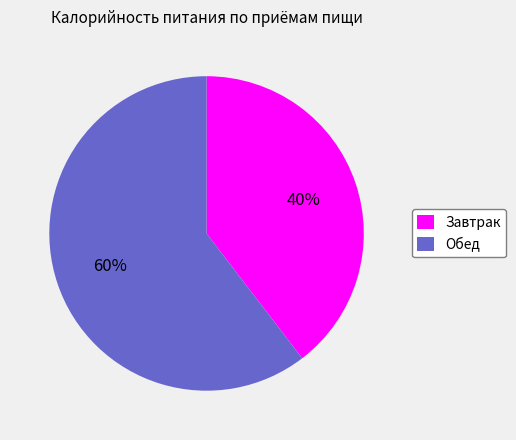

Does any single category account for the majority?

Yes